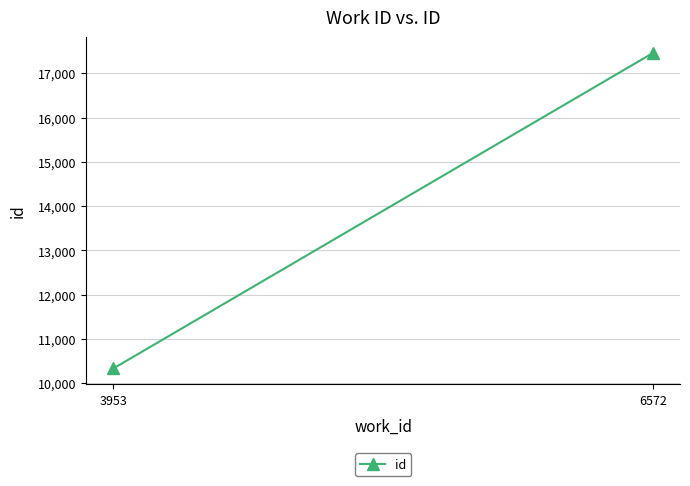

Reading right to left, transcribe all the data shown in this chart.

17462.0	10332.5